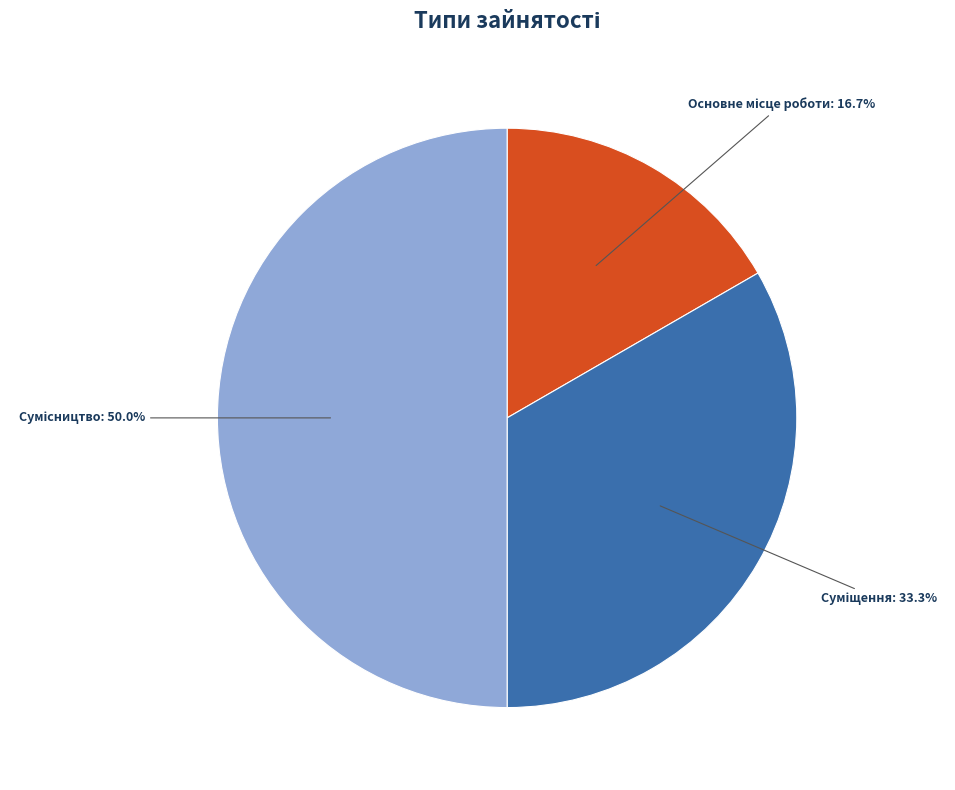

To the nearest percent, what is the average slice percentage?

33%